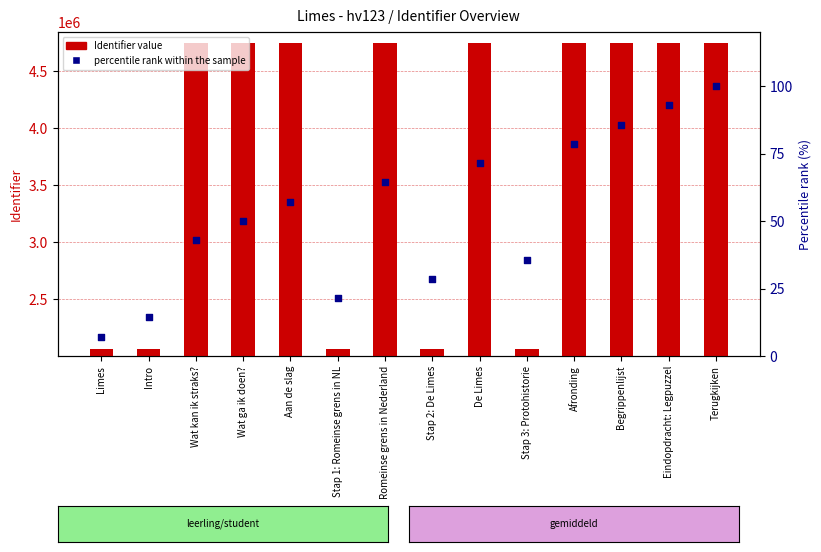

Which series has the largest Y range (max minus min)?

Identifier